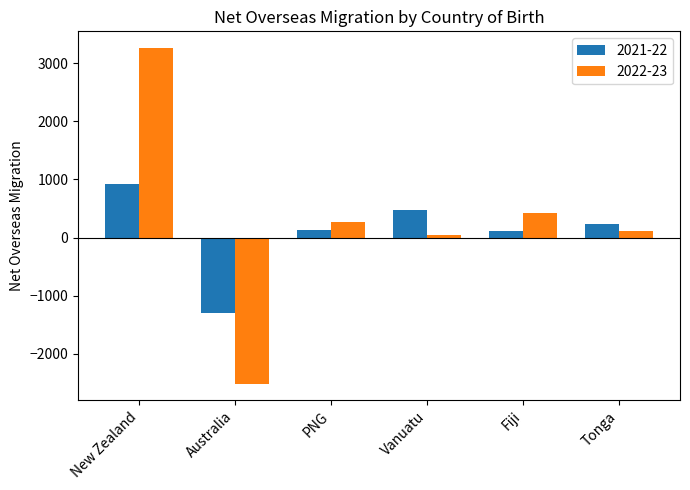

At which category does the chart reach its peak across all series?

New Zealand